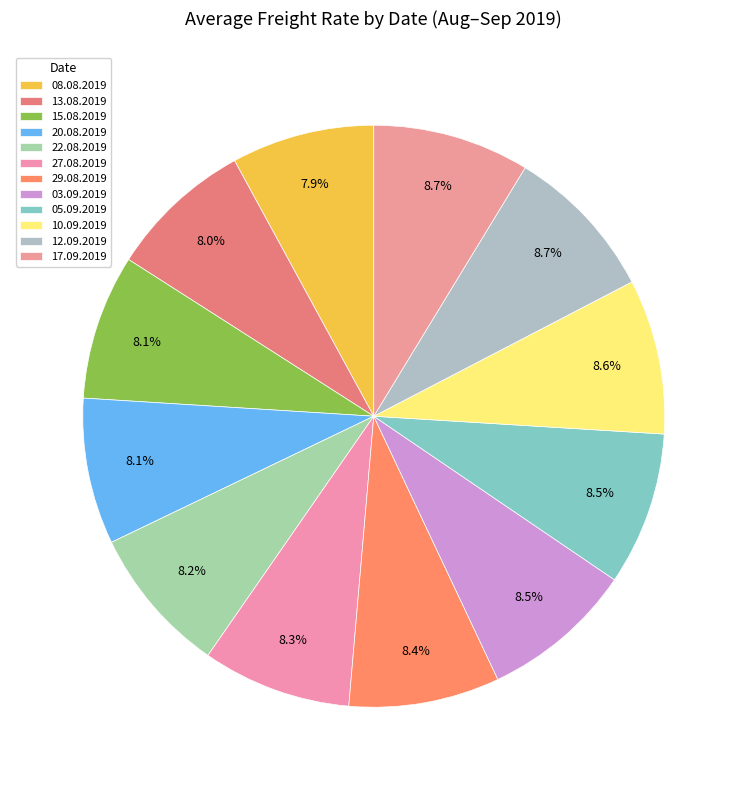

Which category has the biggest portion of the pie?

17.09.2019